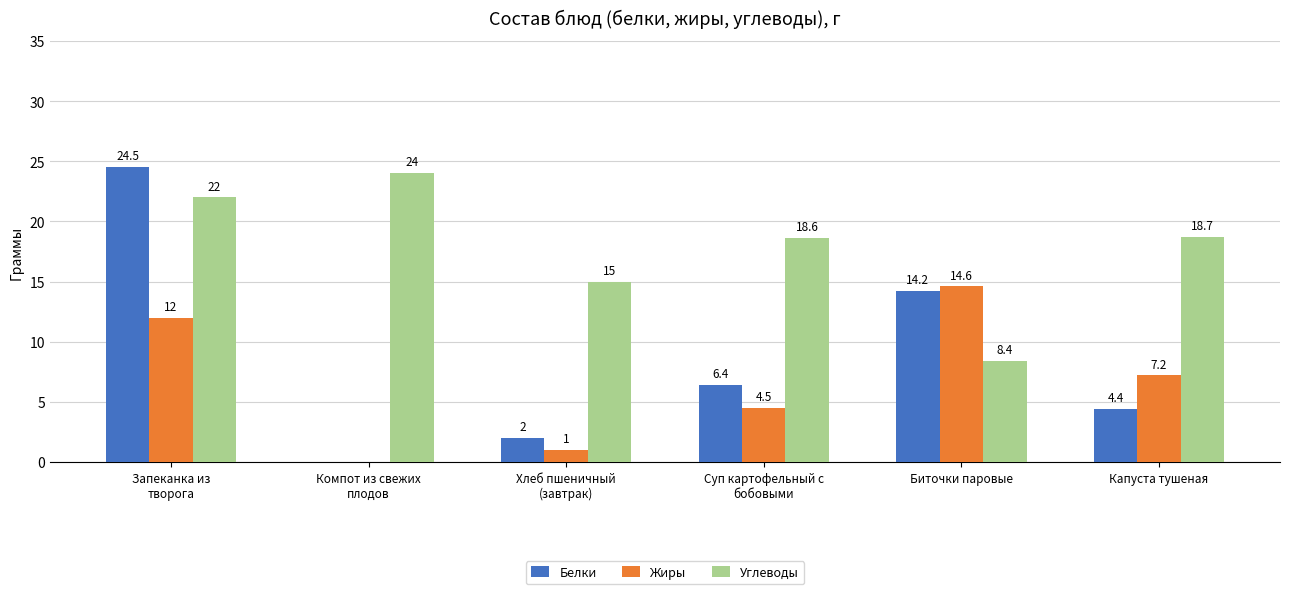

At which category is the sum across all series the highest?

Запеканка из
творога